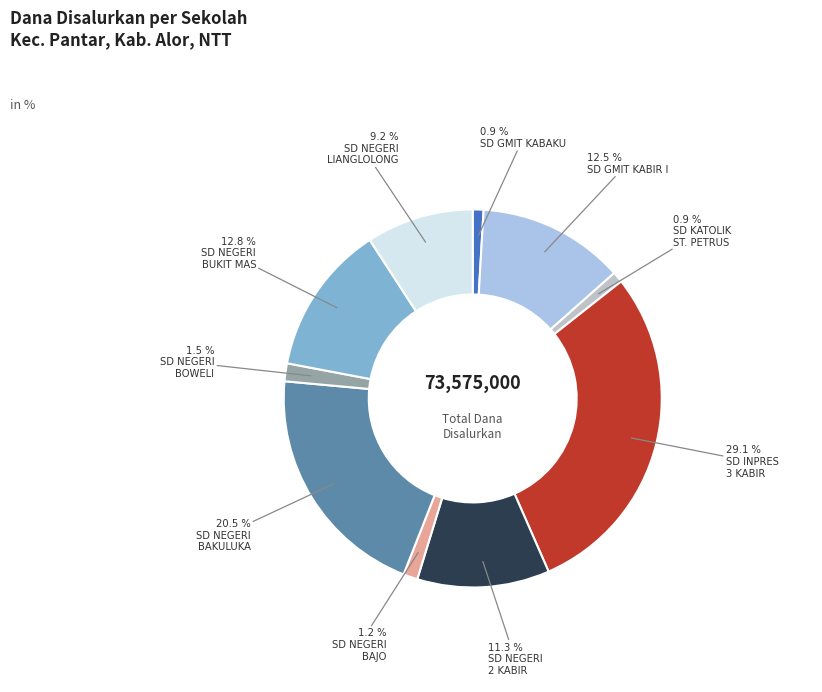

Count the number of slices in the pie.

10